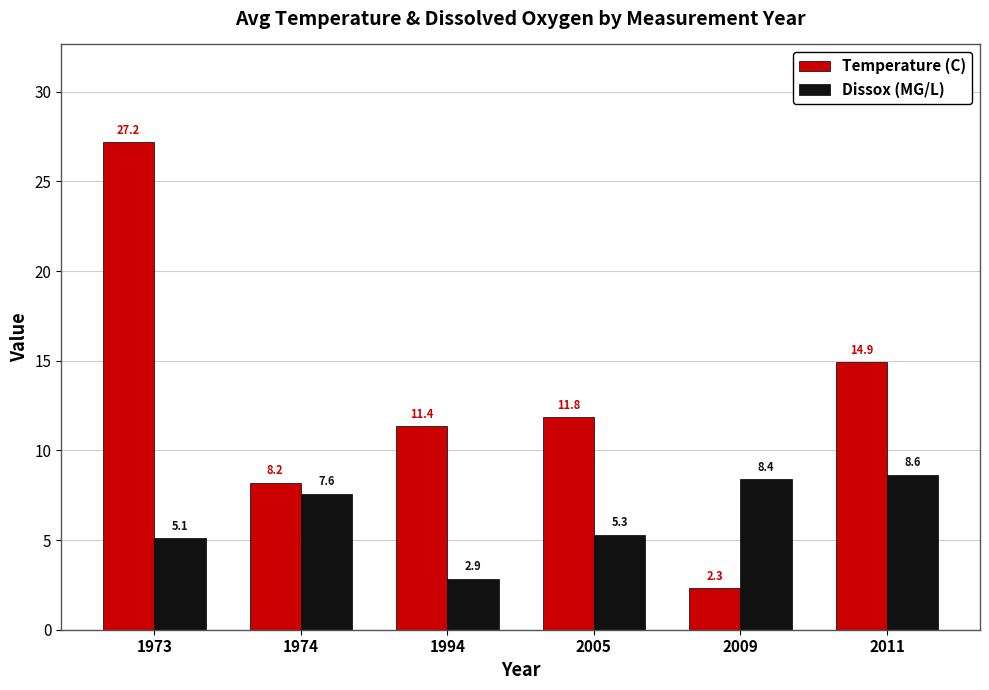

List the labels in order of Dissox (MG/L) value, smallest first.

1994, 1973, 2005, 1974, 2009, 2011